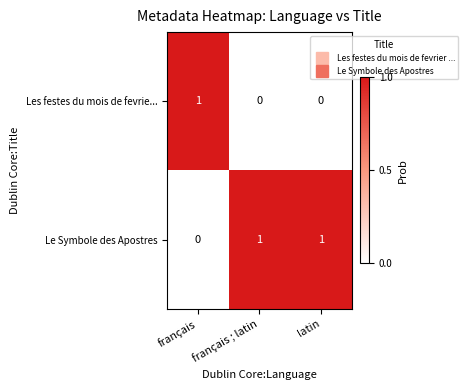

The Les festes du mois de fevrie... series shows -1 at français ; latin. True or false?

False